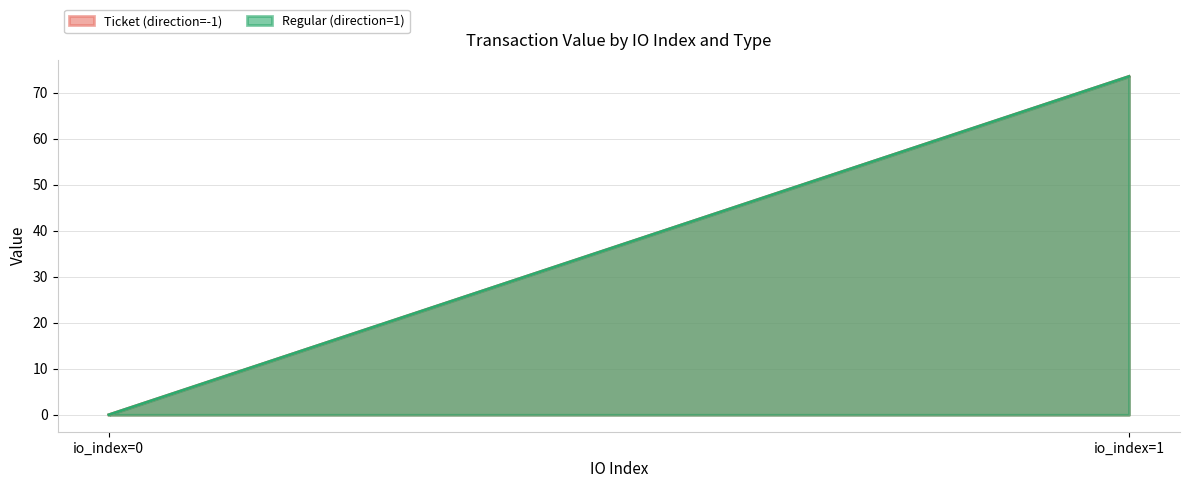

Count the number of data series in this chart.

2